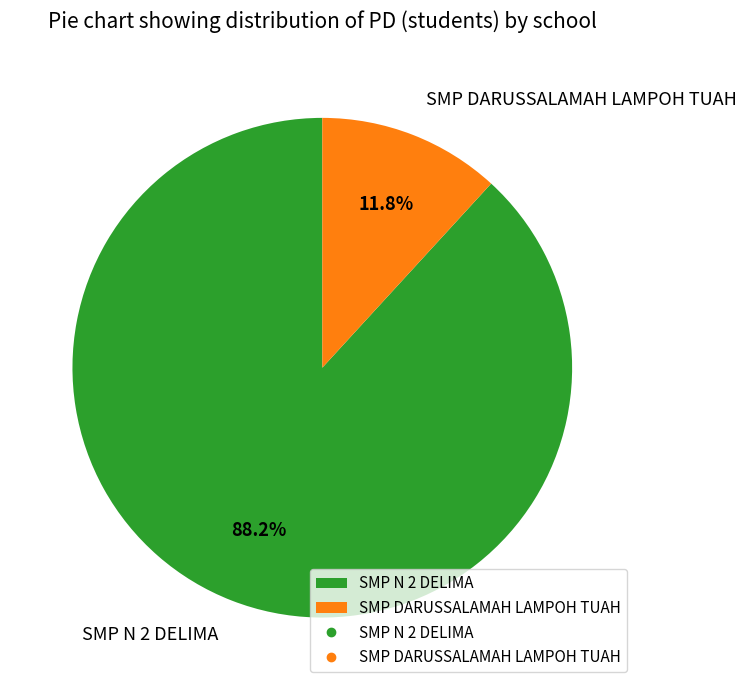

Combined, what portion of the pie is SMP DARUSSALAMAH LAMPOH TUAH and SMP N 2 DELIMA?

100.0%